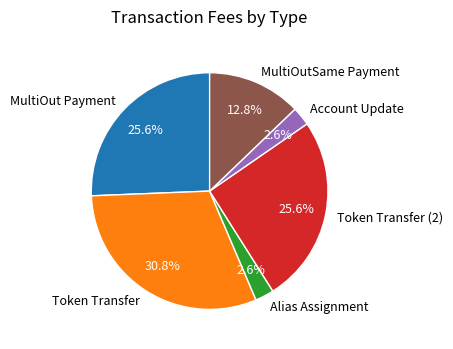

Does Token Transfer account for over 50% of the chart?

No